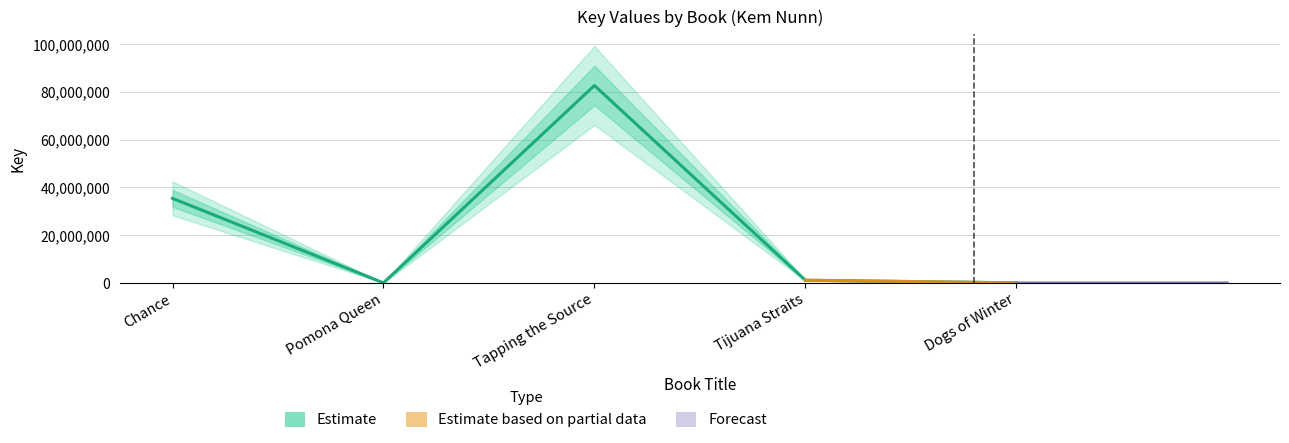

Where is the first local minimum?

Pomona Queen